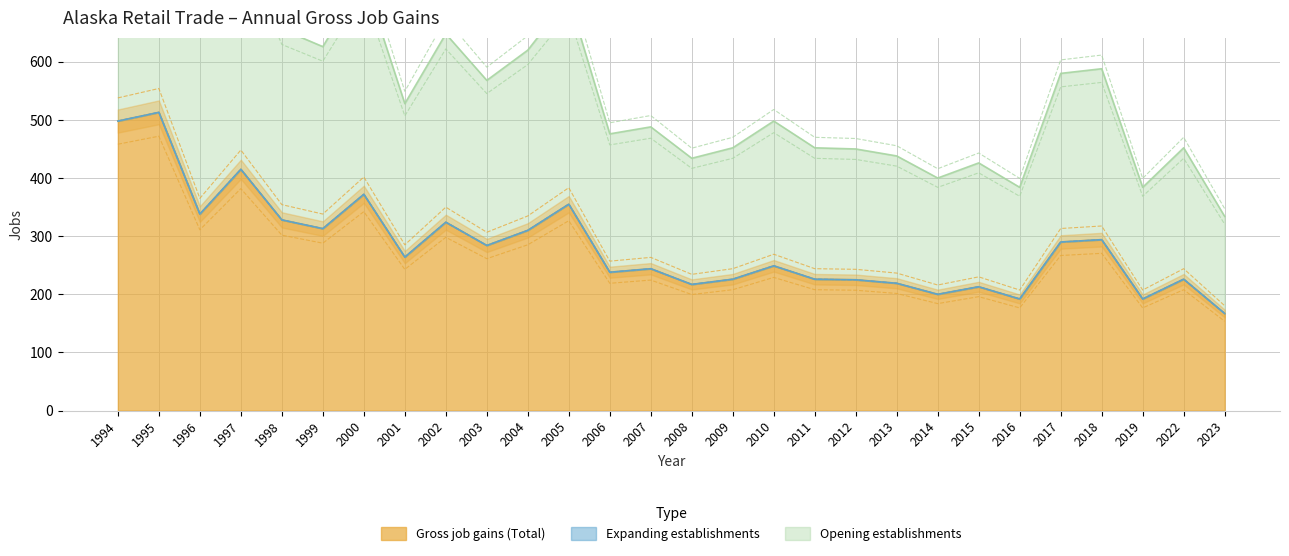

The Gross job gains (Total) series shows 194.8 at 2004. True or false?

False